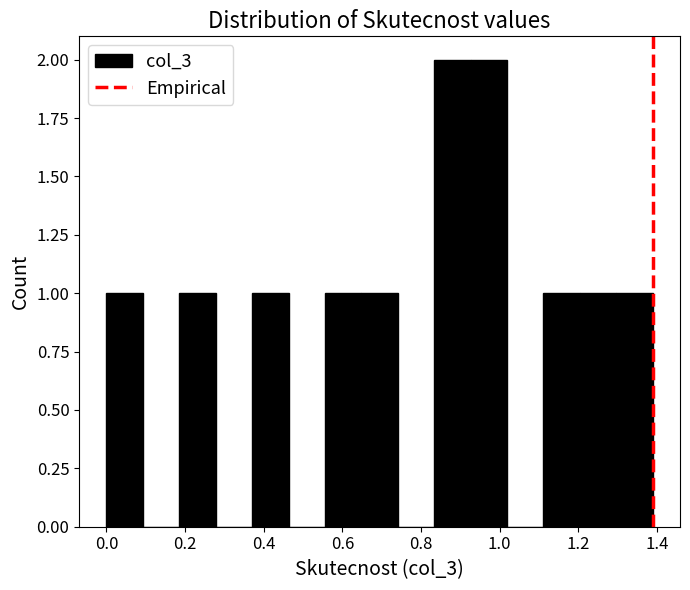

Reading left to right, transcribe this chart: for each bar, give the range it covers on the x-axis and its height. Neither the bar edges nor the heights are printed on the chart, so give them approximately, as read against the axes.

0.00 to 0.10: 1
0.10 to 0.18: 0
0.18 to 0.28: 1
0.28 to 0.38: 0
0.38 to 0.46: 1
0.46 to 0.56: 0
0.56 to 0.64: 1
0.64 to 0.74: 1
0.74 to 0.84: 0
0.84 to 0.92: 2
0.92 to 1.02: 2
1.02 to 1.12: 0
1.12 to 1.20: 1
1.20 to 1.30: 1
1.30 to 1.38: 1